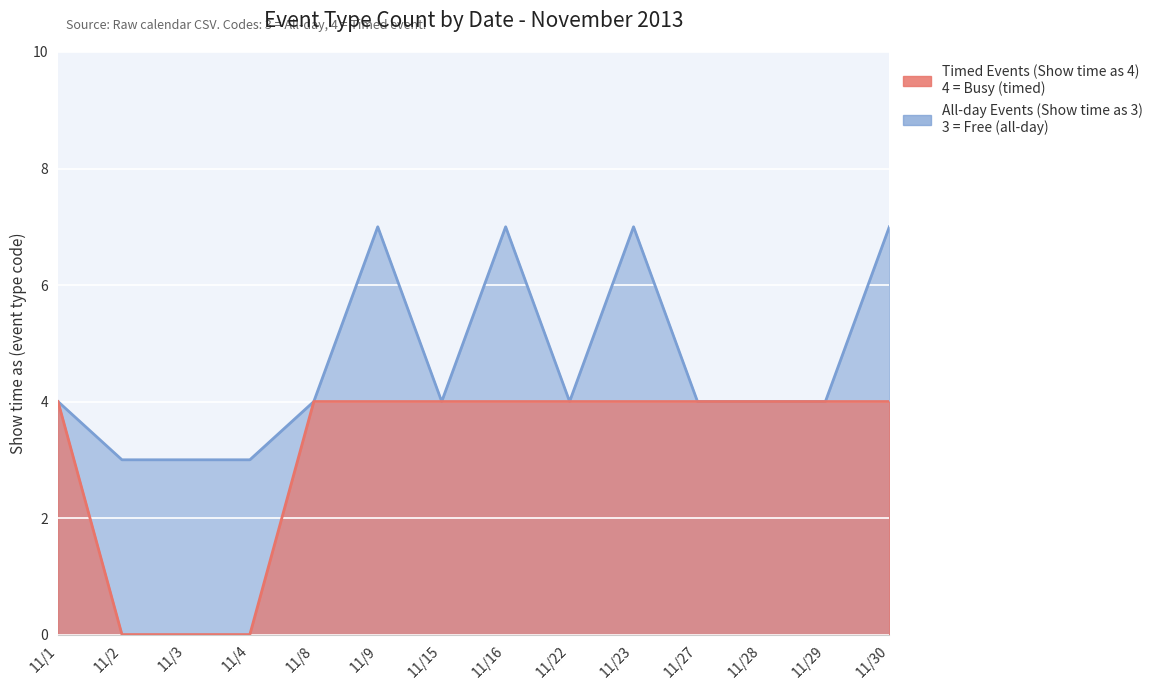

True or false: the data shows 4 at 11/9.

True